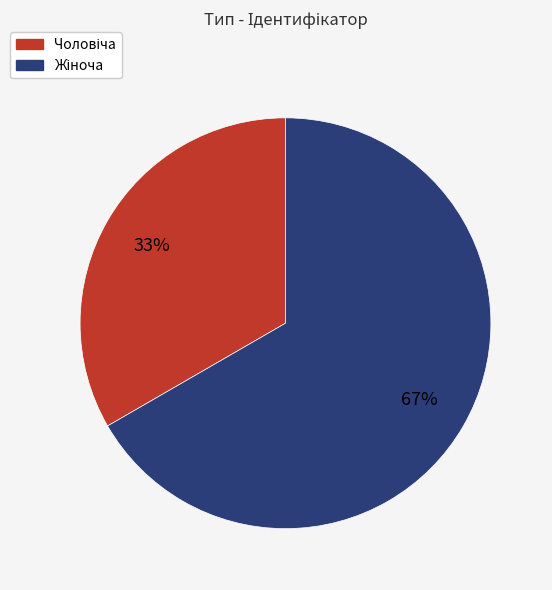

To the nearest percent, what is the average slice percentage?

50%